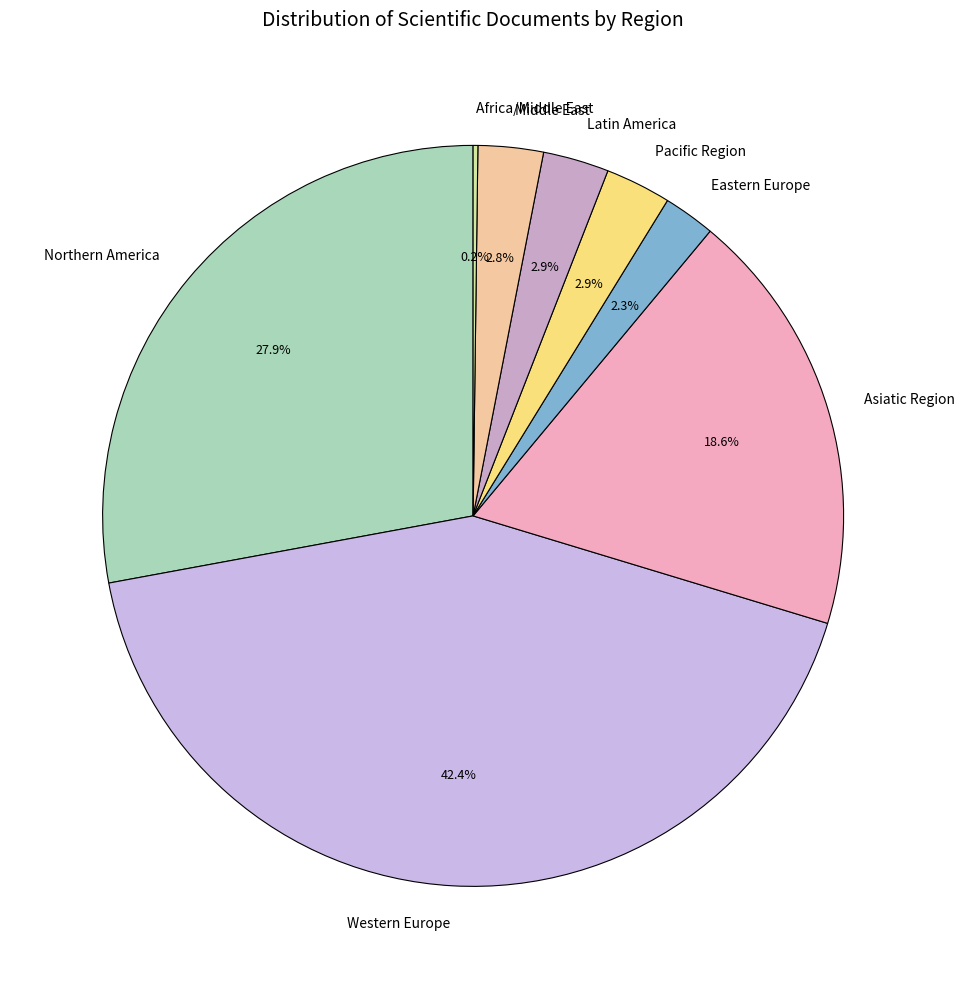

The Western Europe slice represents 1% of the pie. True or false?

False